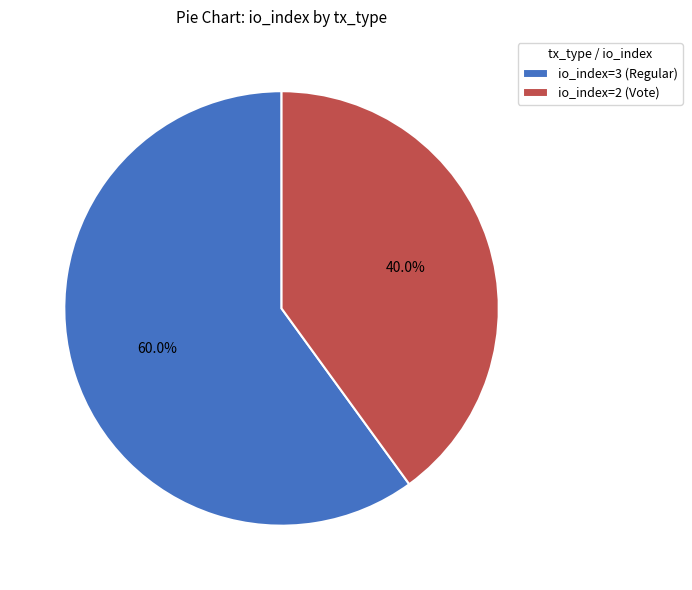

To the nearest percent, what is the difference between the io_index=2 (Vote) and io_index=3 (Regular) slice percentages?

20%